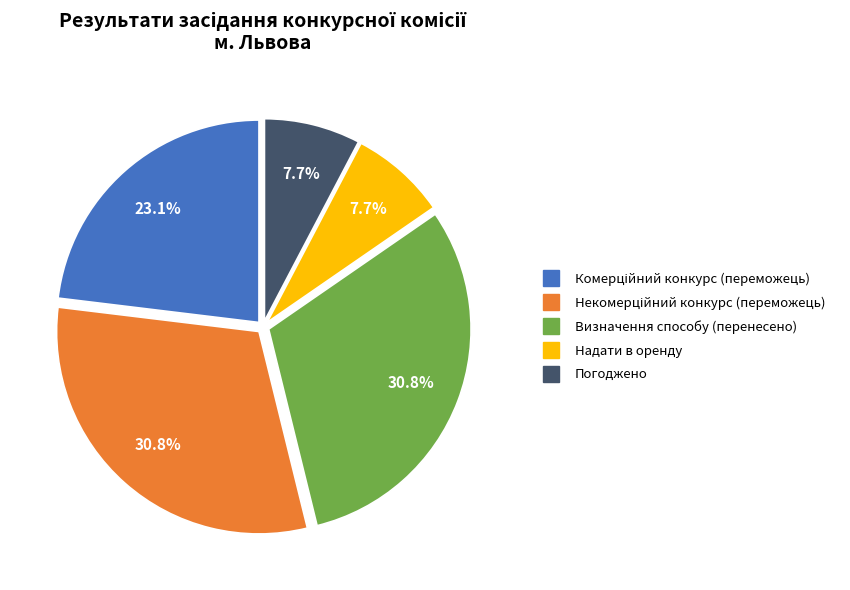

How much of the chart is everything except Погоджено?

92.3%